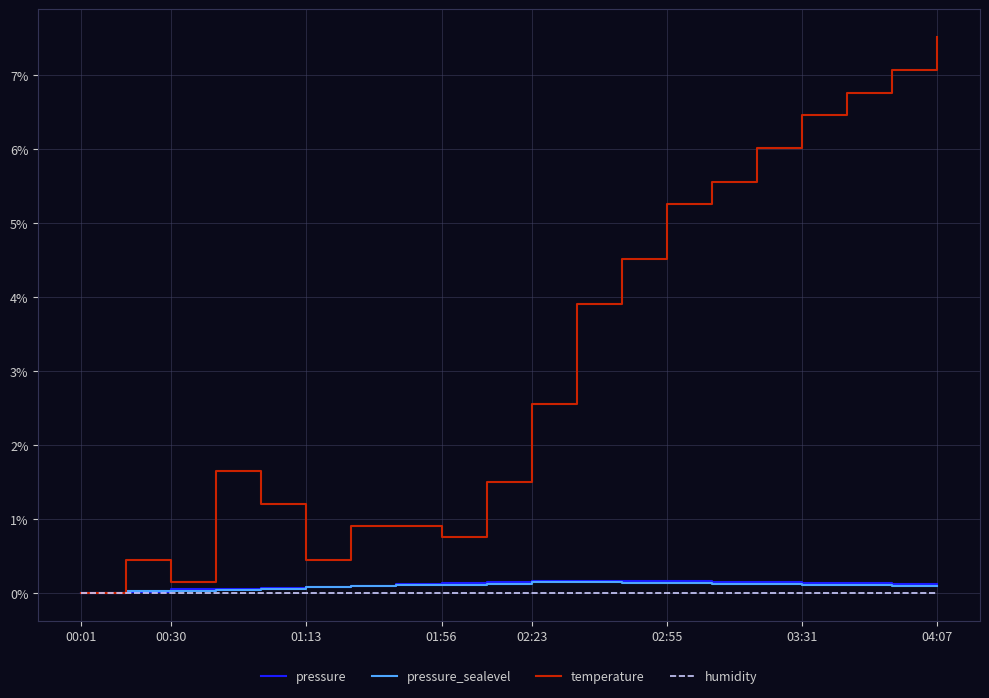

Is this an area chart (filled region under the line)?

No